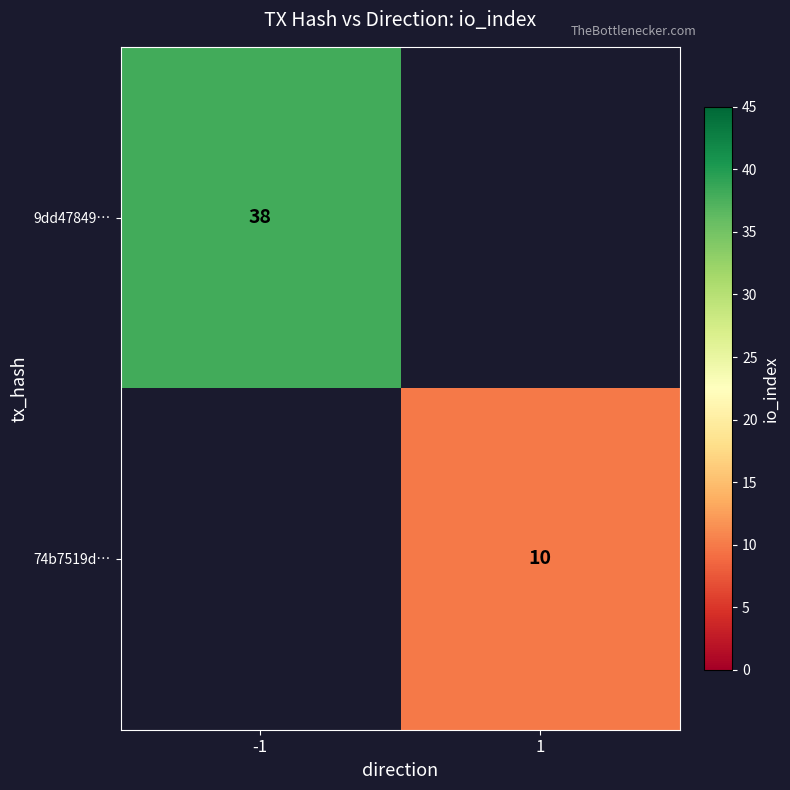

How many data points does each series have?

2